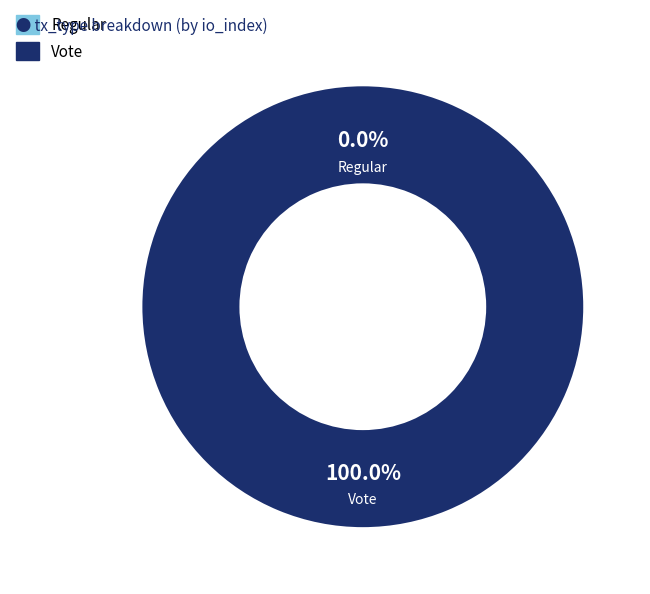

To the nearest percent, what percentage of the pie is Vote?

100%